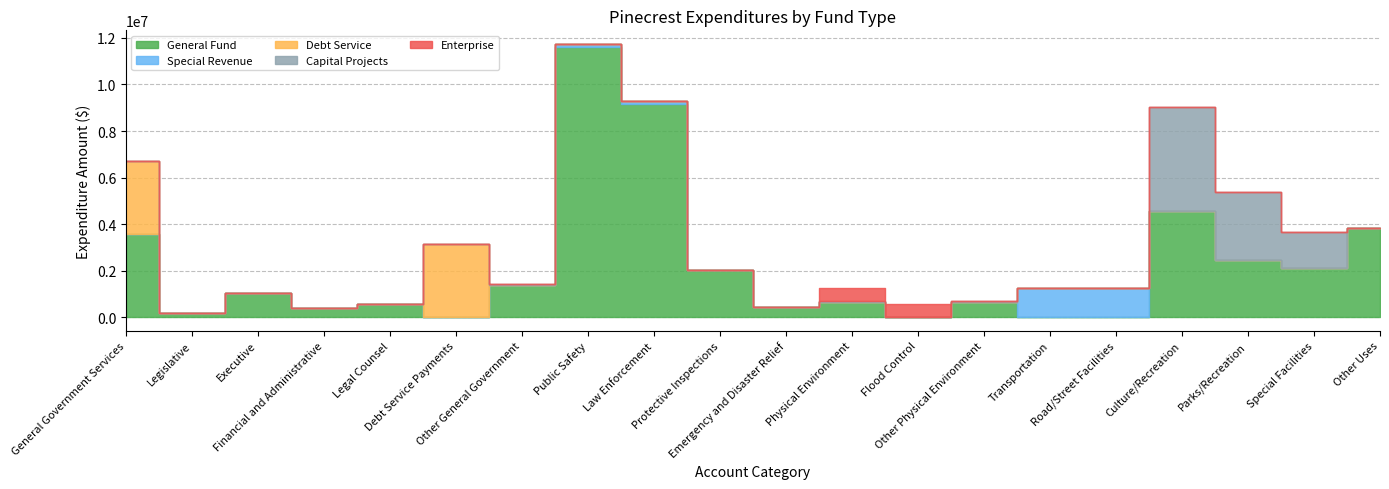

True or false: Enterprise and Debt Service cross at least once.

False